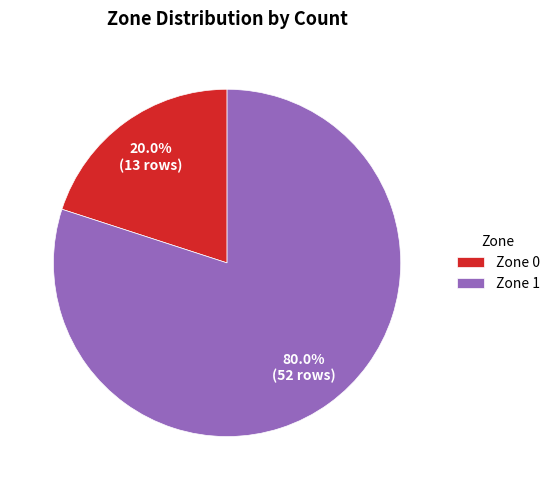

True or false: Zone 0 accounts for 11% of the total.

False